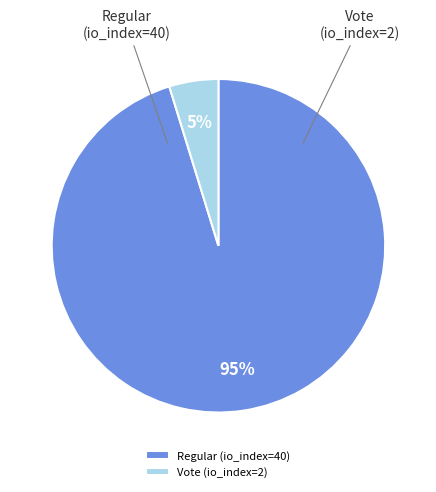

How many slices are in this pie chart?

2